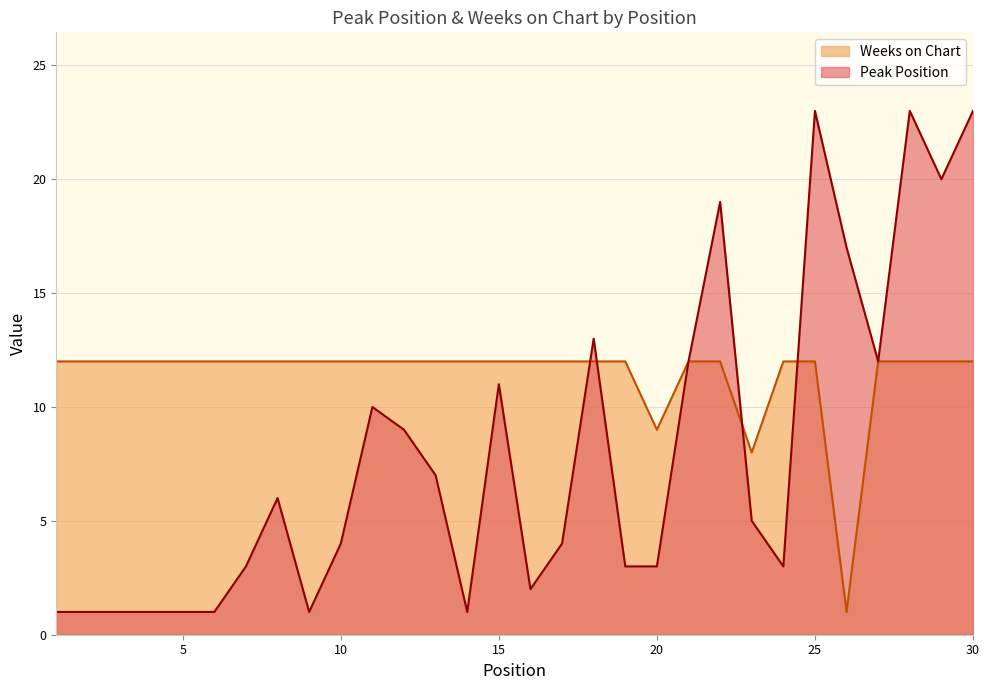

Reading right to left, list all the values displayed in this chart.

Peak Position: 23	20	23	12	17	23	3	5	19	12	3	3	13	4	2	11	1	7	9	10	4	1	6	3	1	1	1	1	1	1
Weeks on Chart: 12	12	12	12	1	12	12	8	12	12	9	12	12	12	12	12	12	12	12	12	12	12	12	12	12	12	12	12	12	12